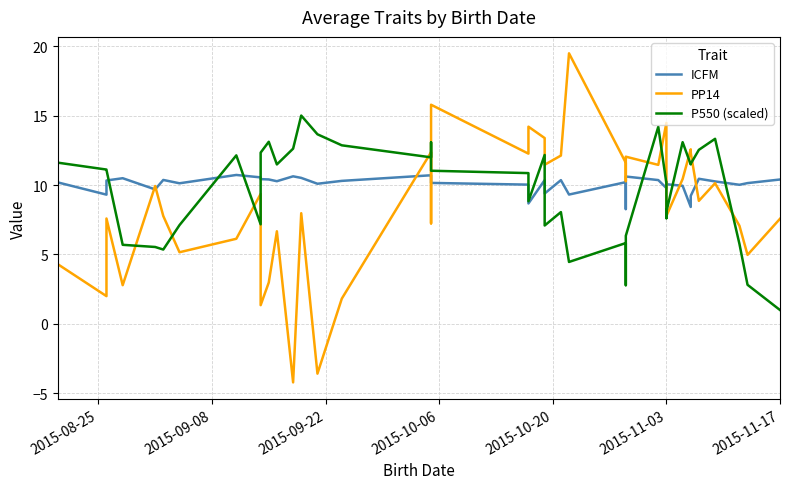

True or false: P550 (scaled) and PP14 cross at least once.

True